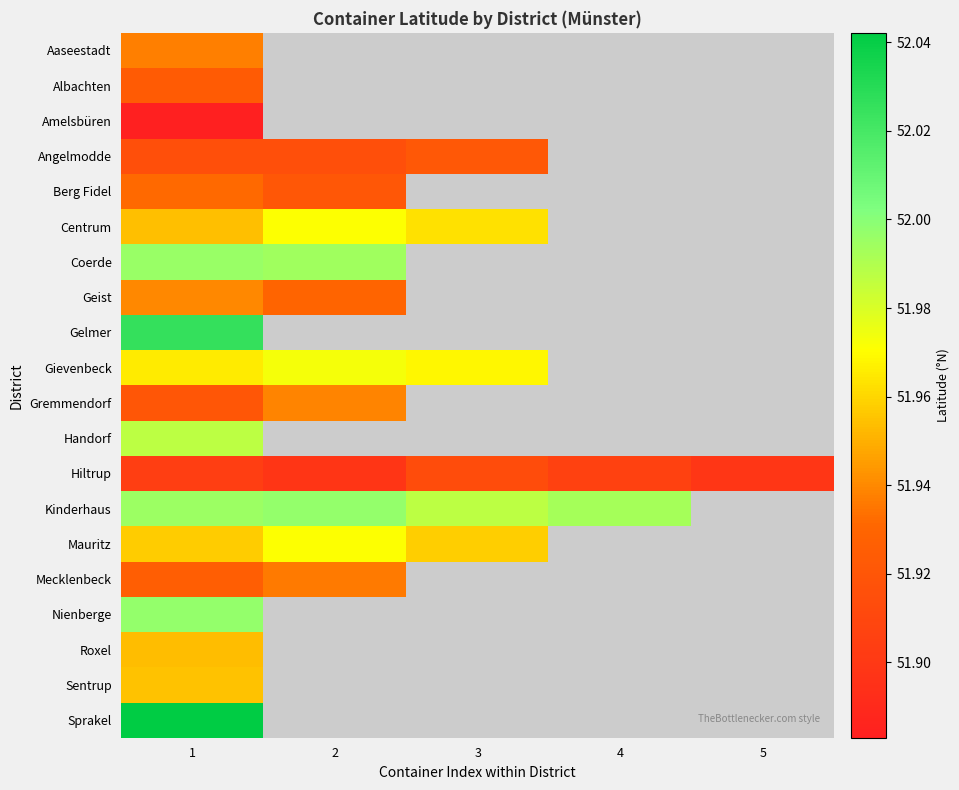

How many values in the Gievenbeck series exceed 51?

3